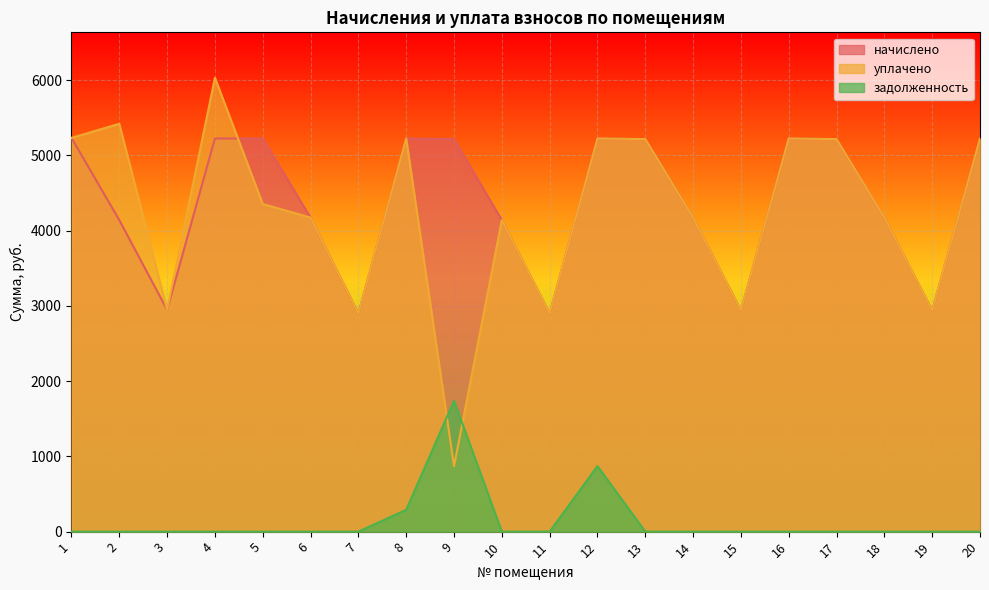

At which label is уплачено closest to 3450?

3